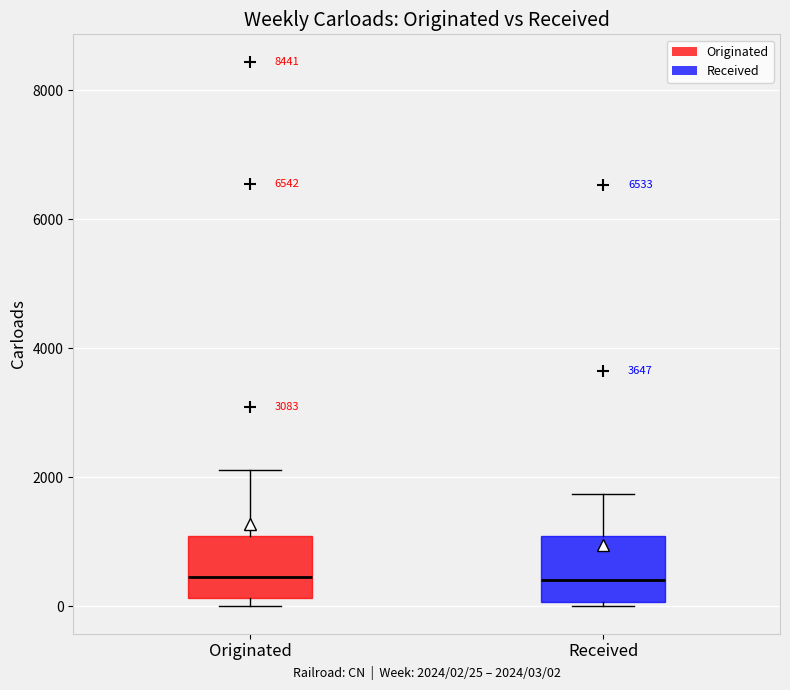

Where is the upper edge of the box for Originated on the y-axis? The values are not printed on the chart, so give them approximately, as read against the axis.

1000